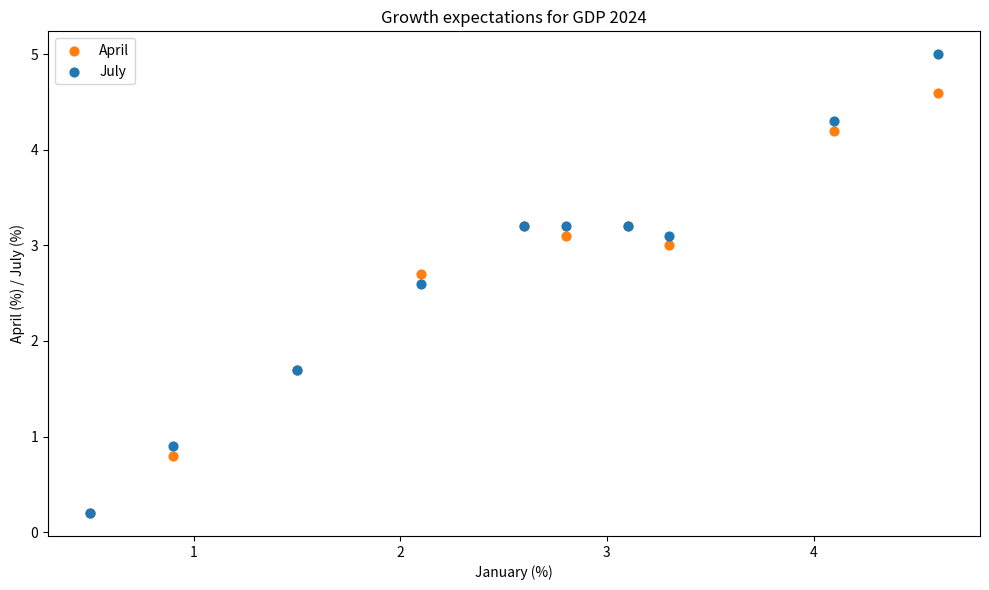

Which series has the widest spread of Y values?

July